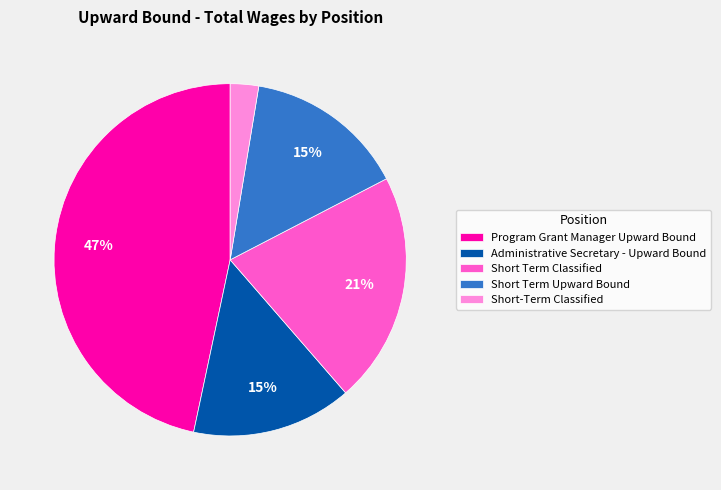

The Administrative Secretary - Upward Bound slice represents 15% of the pie. True or false?

True